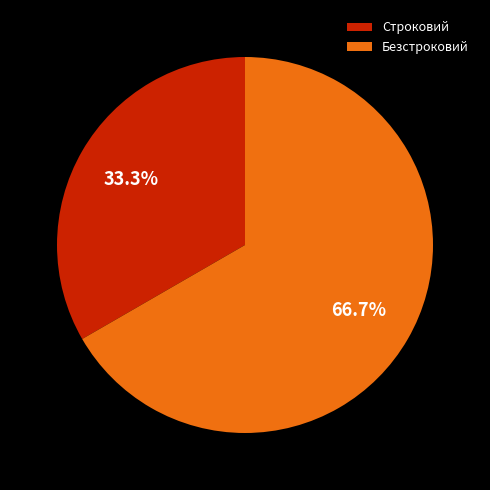

True or false: Безстроковий accounts for 67% of the total.

True